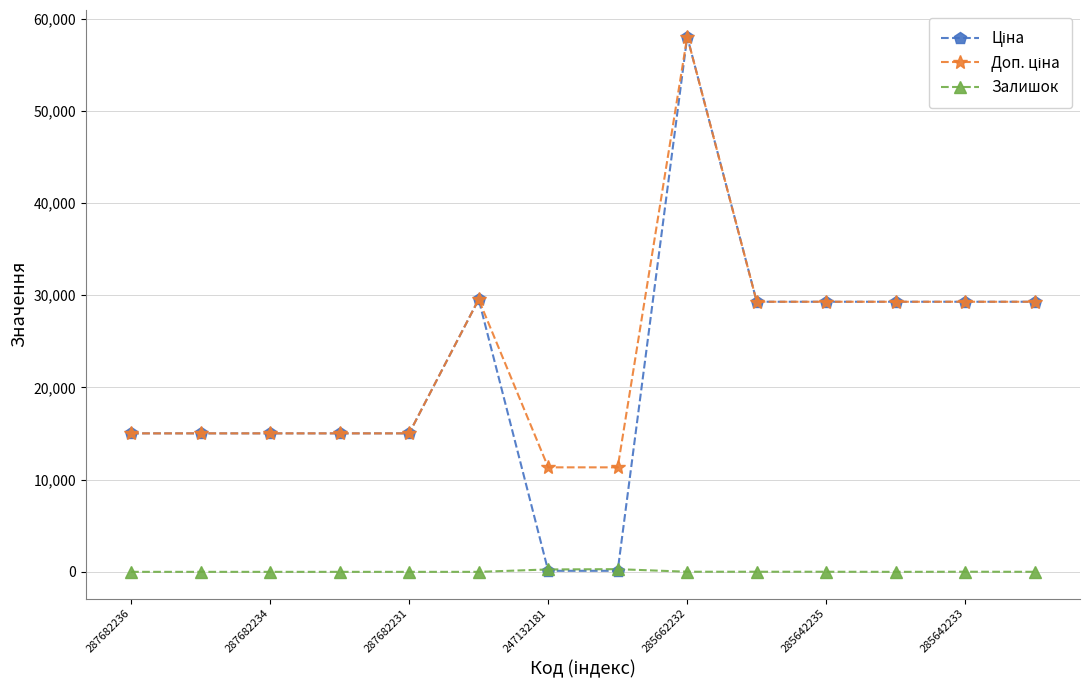

How many distinct data groups are displayed?

3